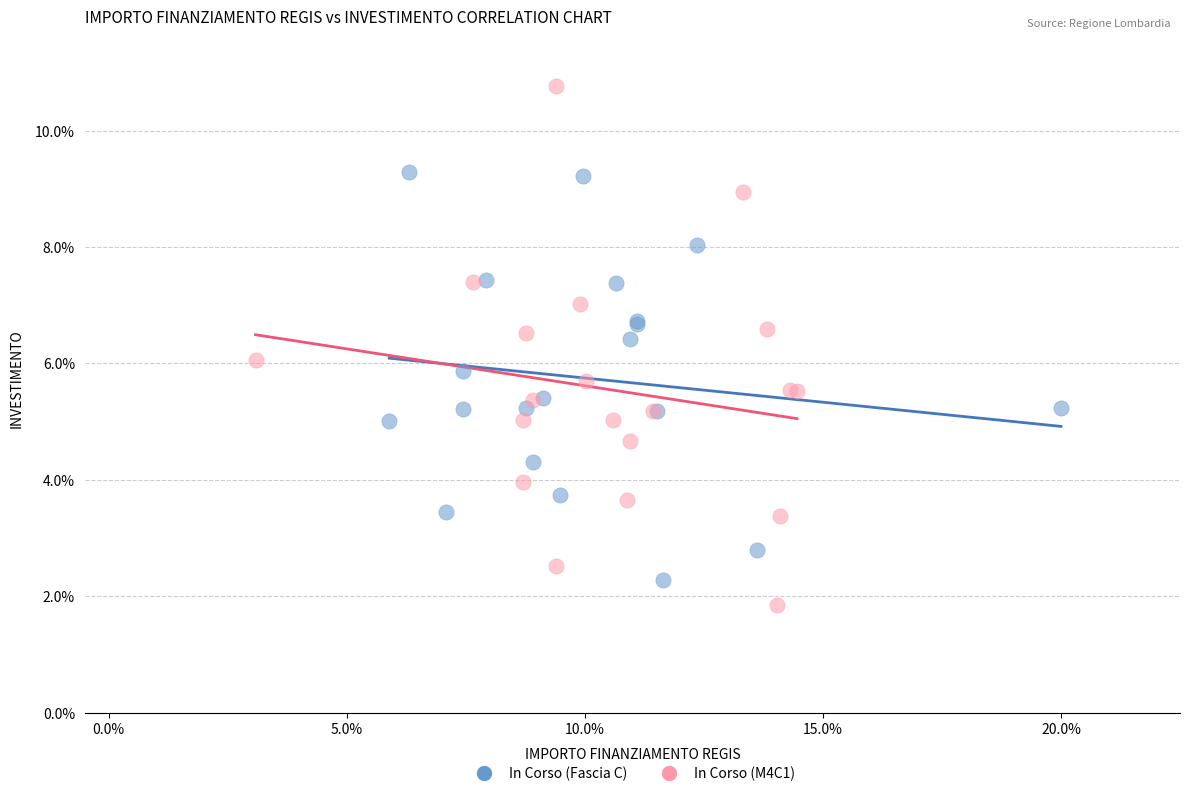

What are all the series names shown in the legend?

In Corso (Fascia C), In Corso (M4C1)